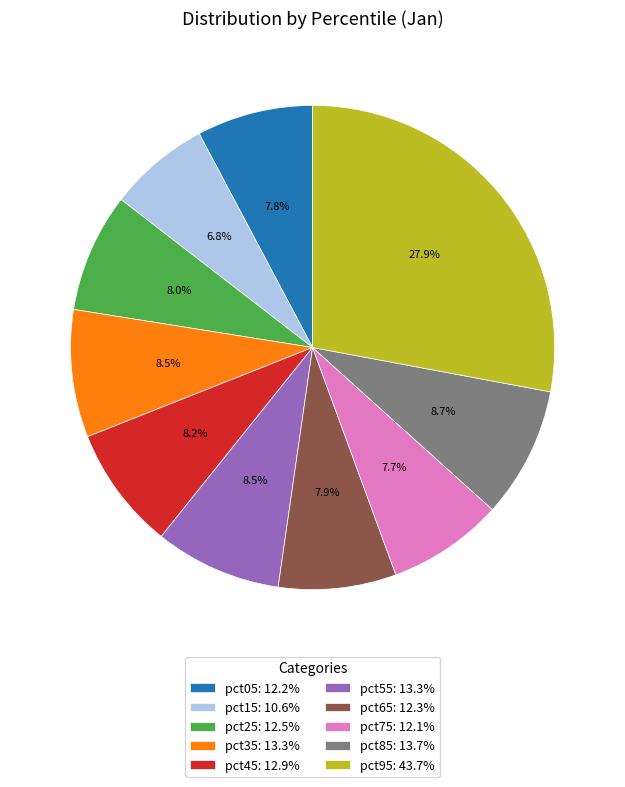

Does any single category account for the majority?

No